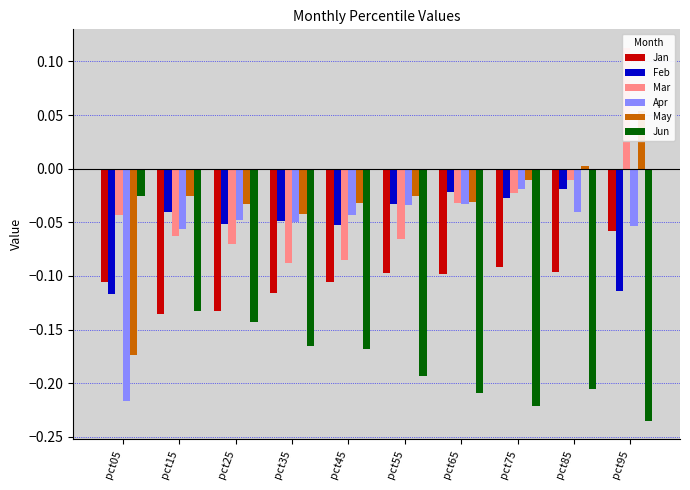

What is the highest value of the Mar series?

0.1